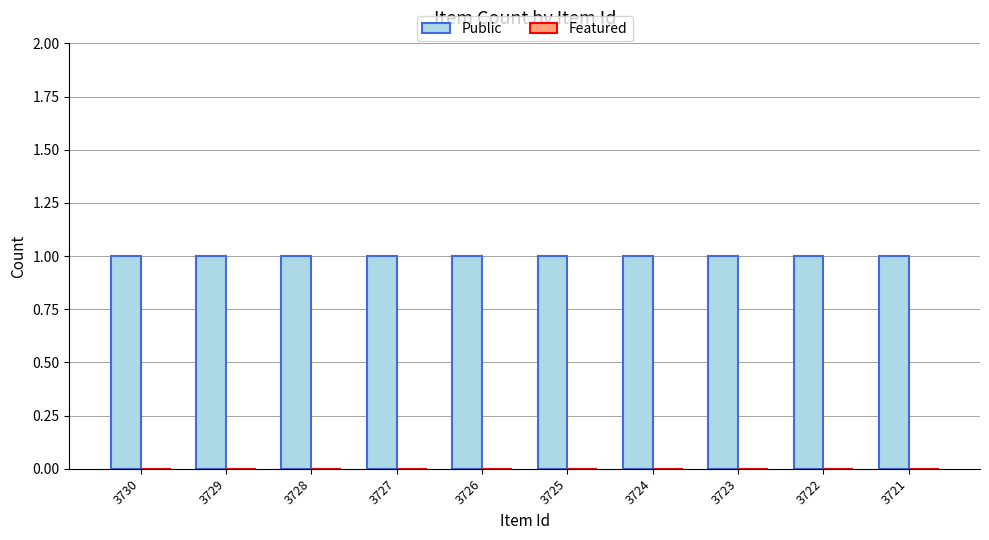

What is the difference between the highest and lowest values at 3725?

1